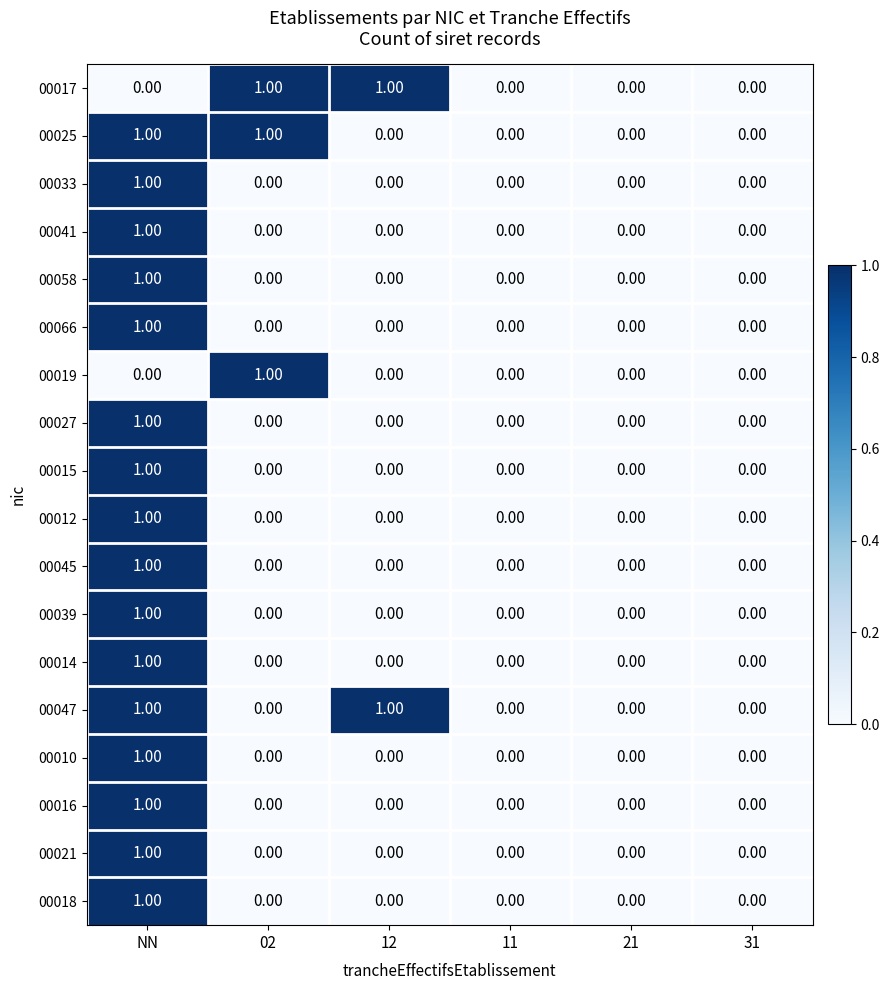

What is the total value across all series at NN?

16